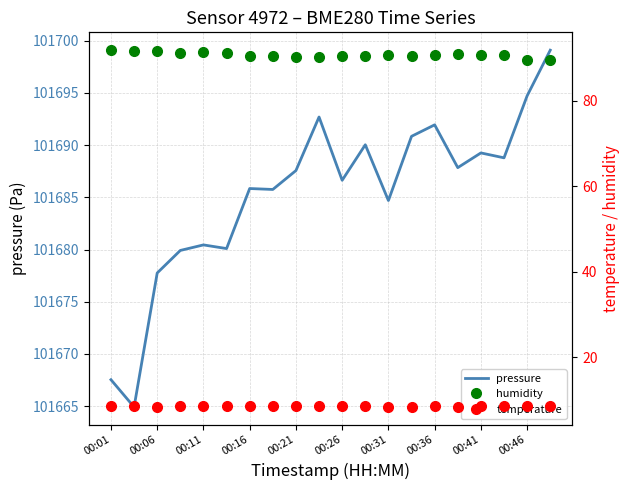

Which series has the largest total across all categories?

pressure